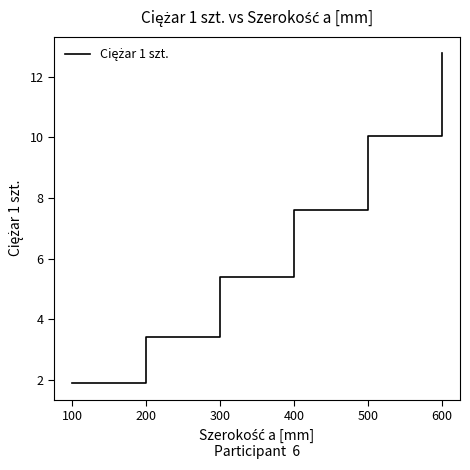

The value at 400 is 7.6. True or false?

True